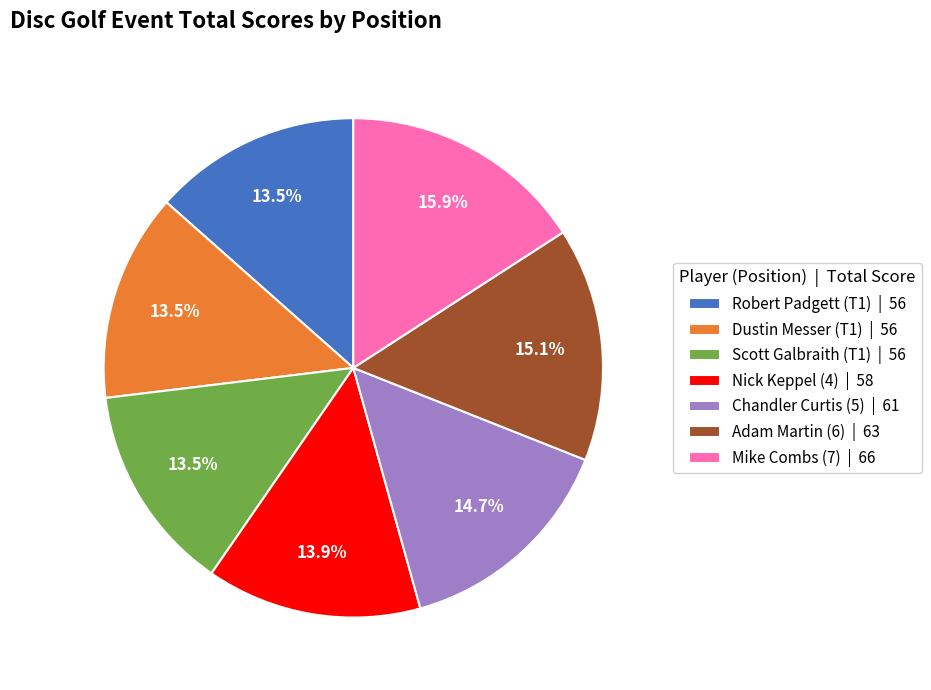

Combined, what portion of the pie is Robert Padgett (T1) | 56 and Nick Keppel (4) | 58?

27.4%